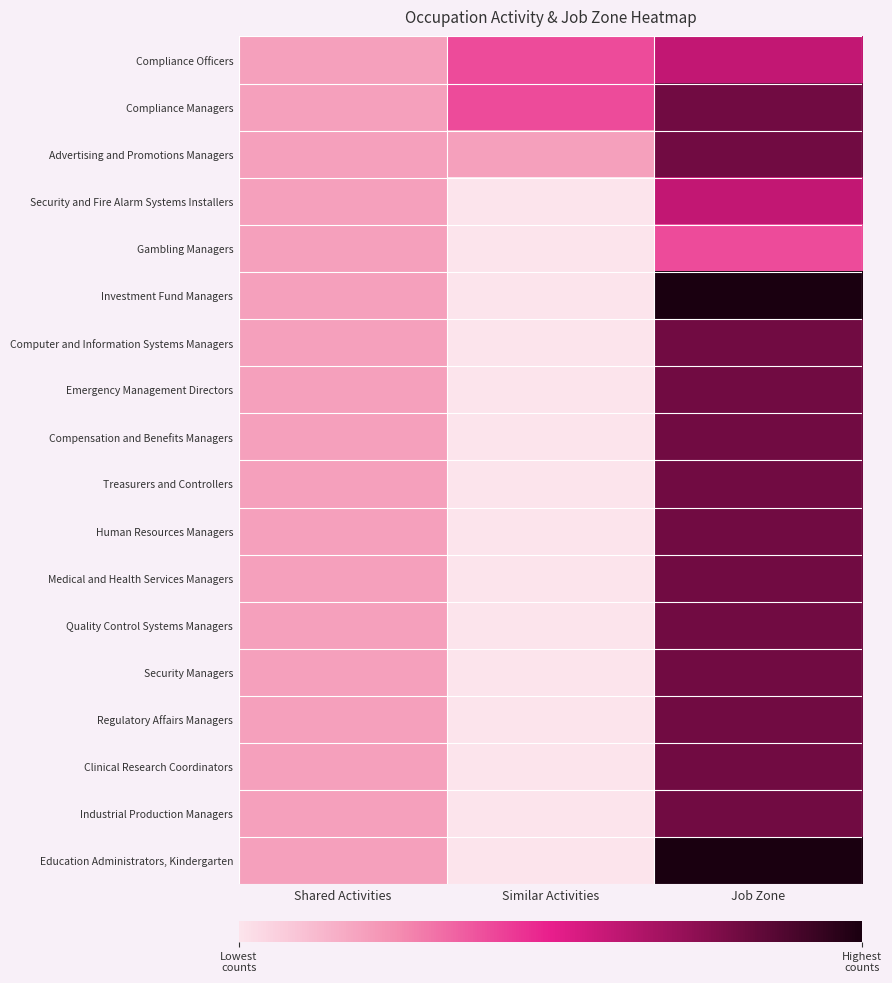

What is the total value across all series at Similar Activities?

5